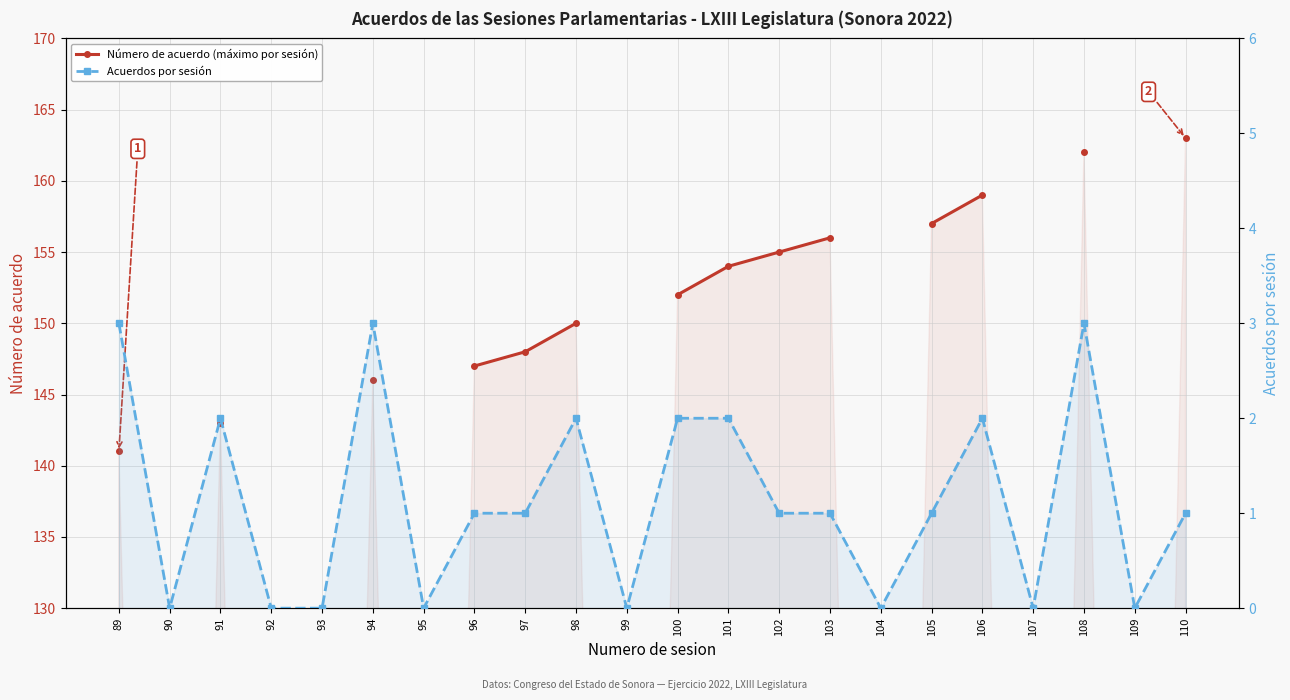

How many data points in Número de acuerdo (máximo por sesión) are above 152?

7